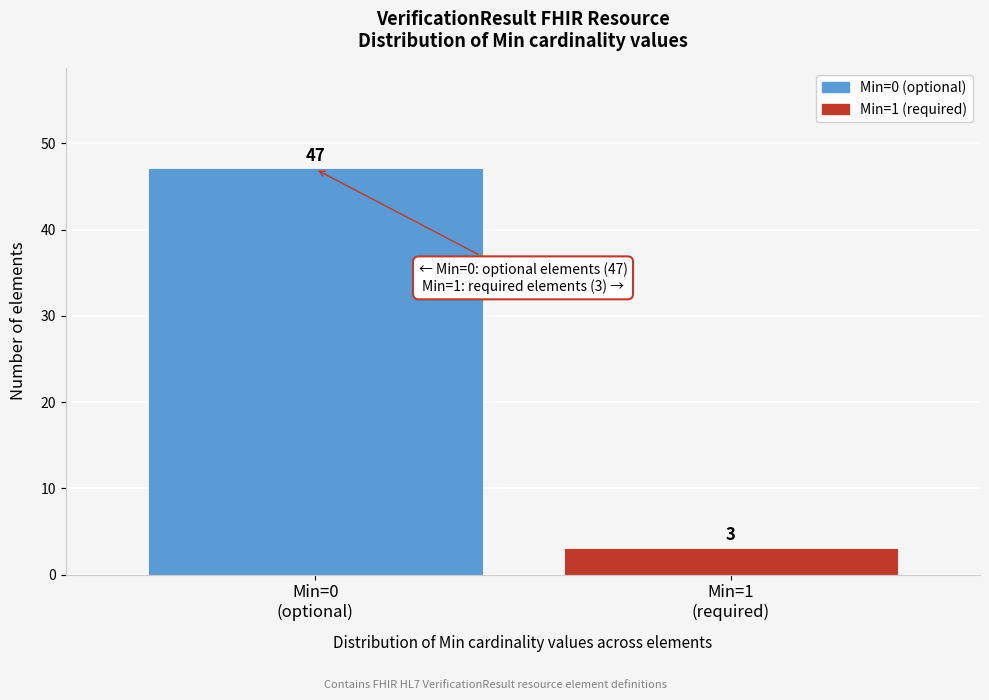

Reading right to left, extract all data points from this chart.

3	47